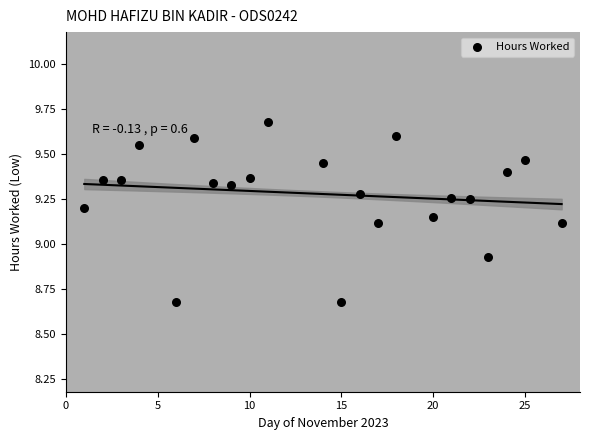

What is the range of X values (max minus min)?

26.0